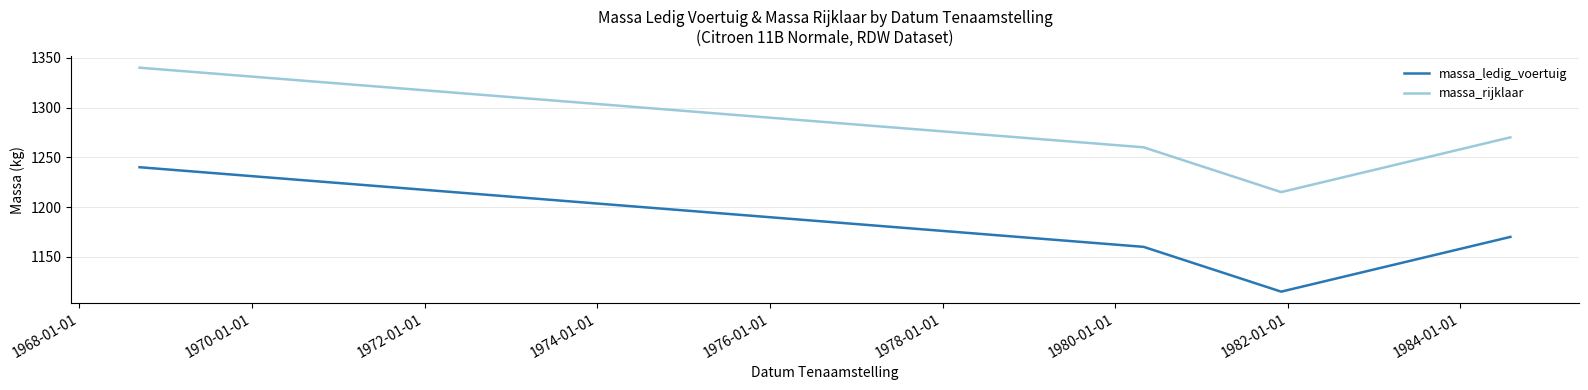

Is this an area chart (filled region under the line)?

No